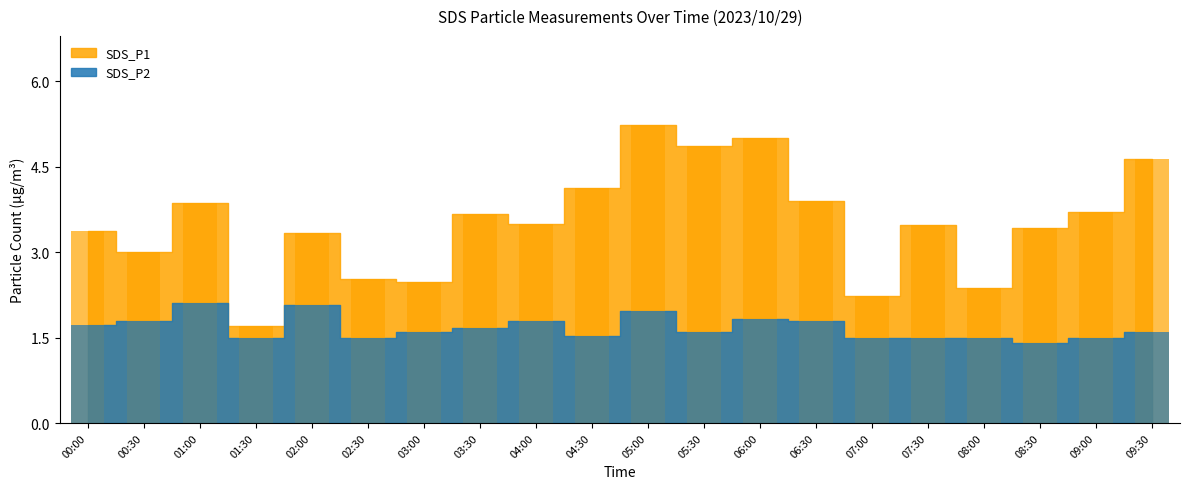

Is it true that SDS_P1 equals 1.6 at 02:30?

False